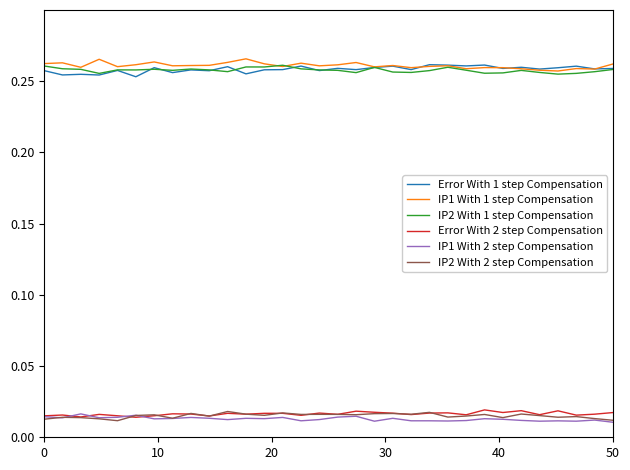

True or false: IP2 With 2 step Compensation and IP2 With 1 step Compensation cross at least once.

False